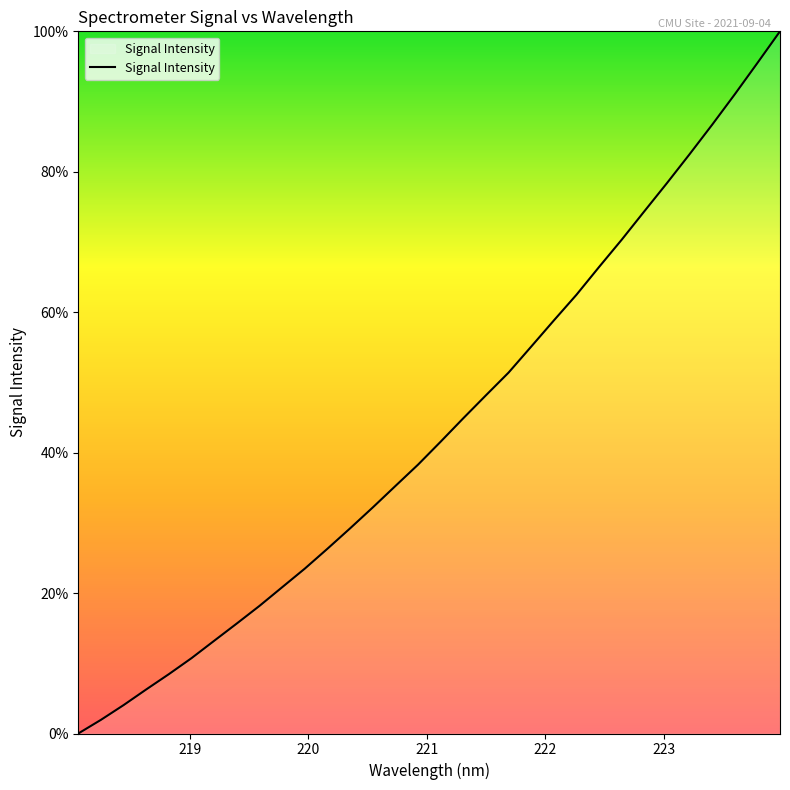

What is the average value?

43.5